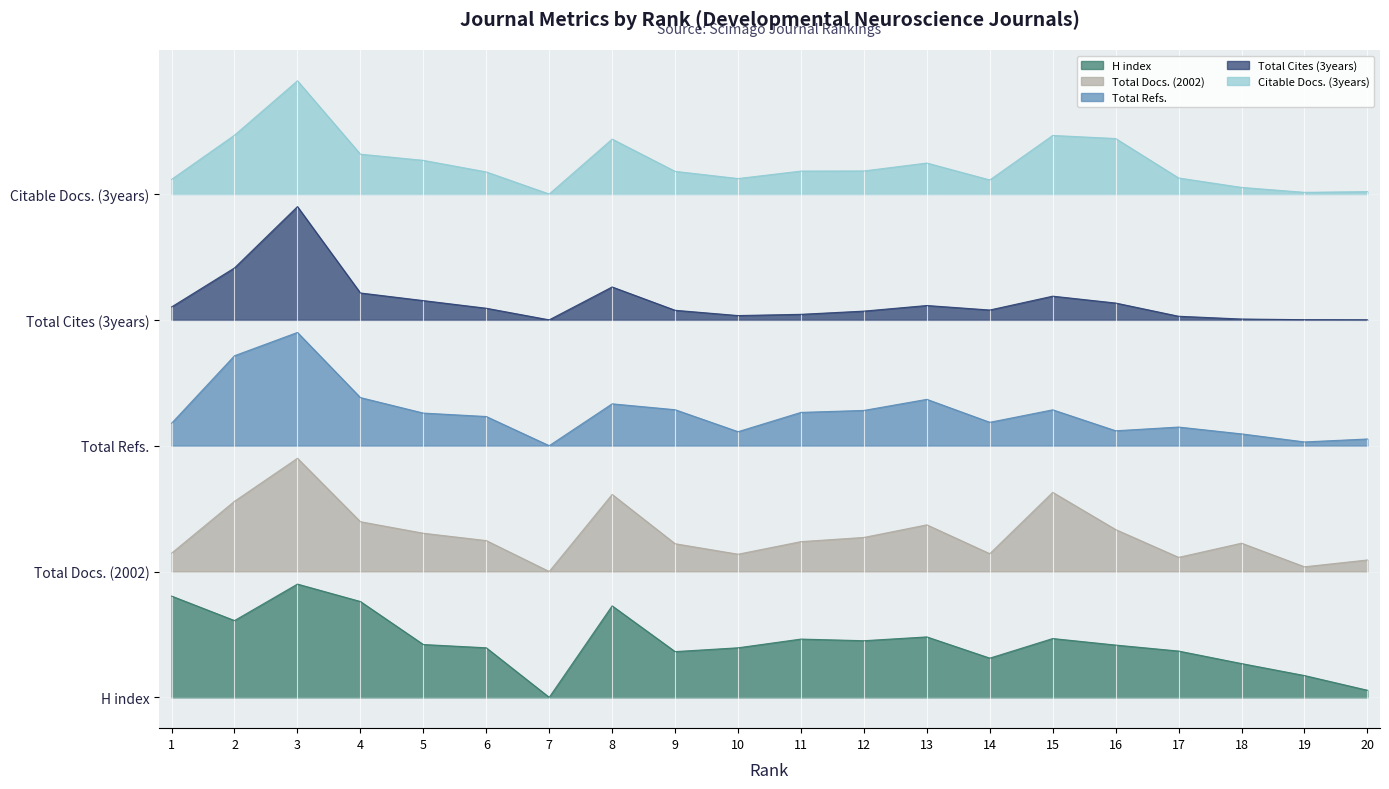

The value of Total Refs. at 15 is 3.6. True or false?

False